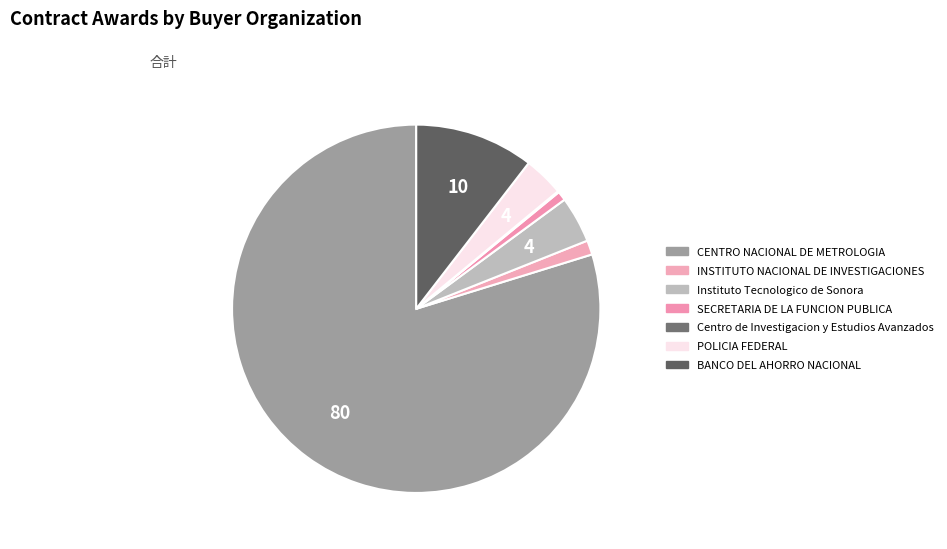

Does any single category account for the majority?

Yes